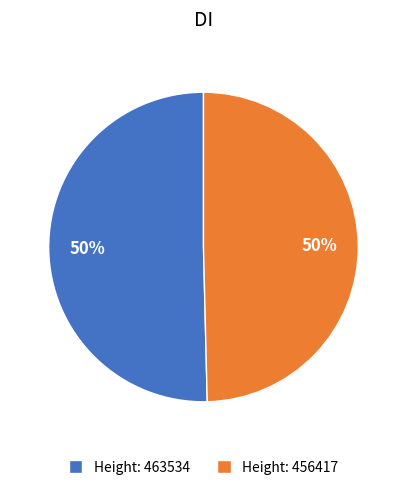

Approximately how many times larger is the value at Height: 463534 compared to Height: 456417?

1.0